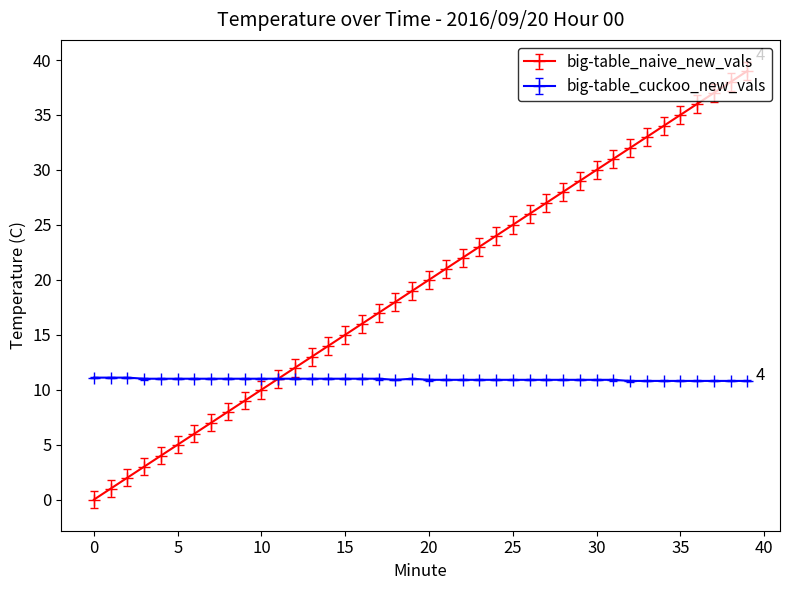

List the series in order of their peak value, highest first.

big-table_naive_new_vals, big-table_cuckoo_new_vals